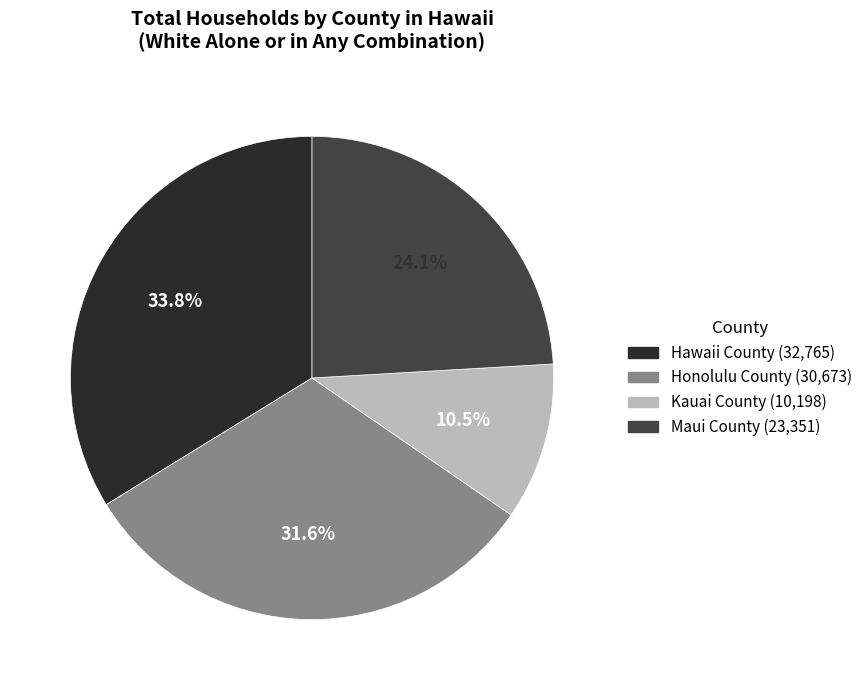

Is Hawaii County the majority of the pie?

No